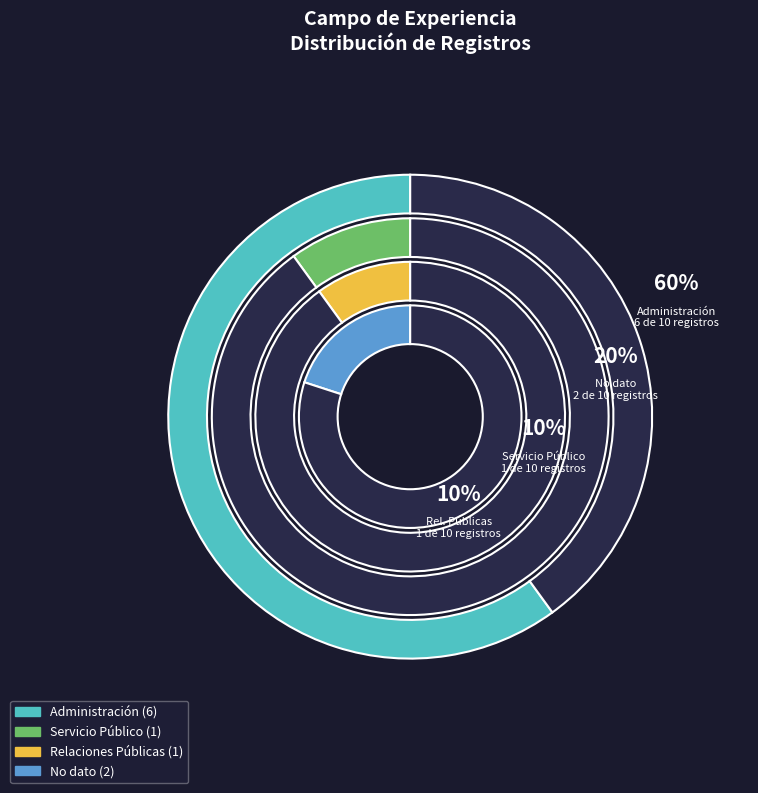

The Servicio Público slice represents 10% of the pie. True or false?

True